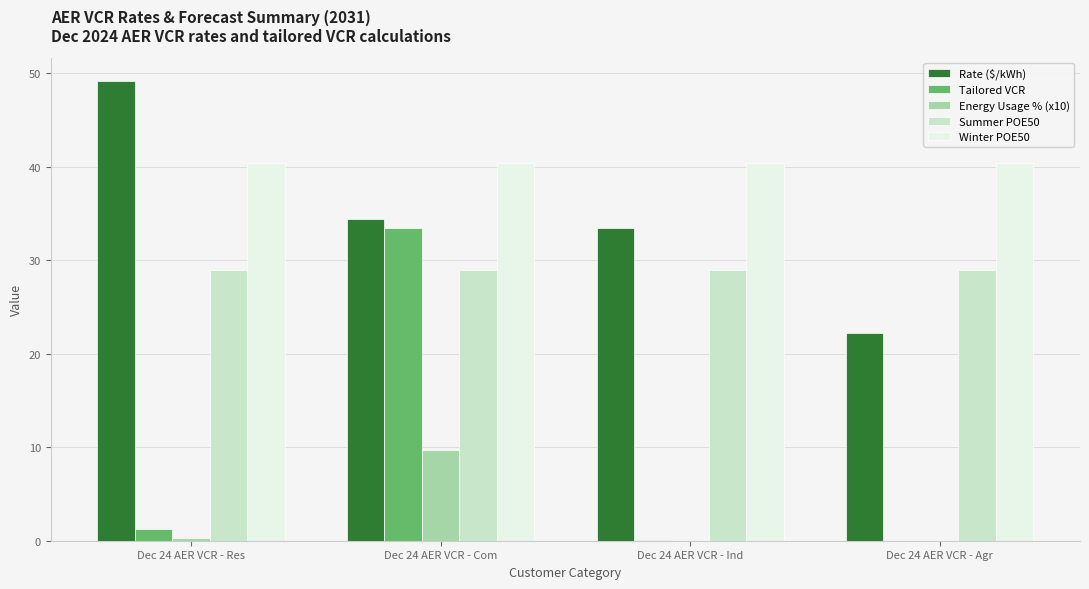

What is the average value of the Rate ($/kWh) series?

34.8